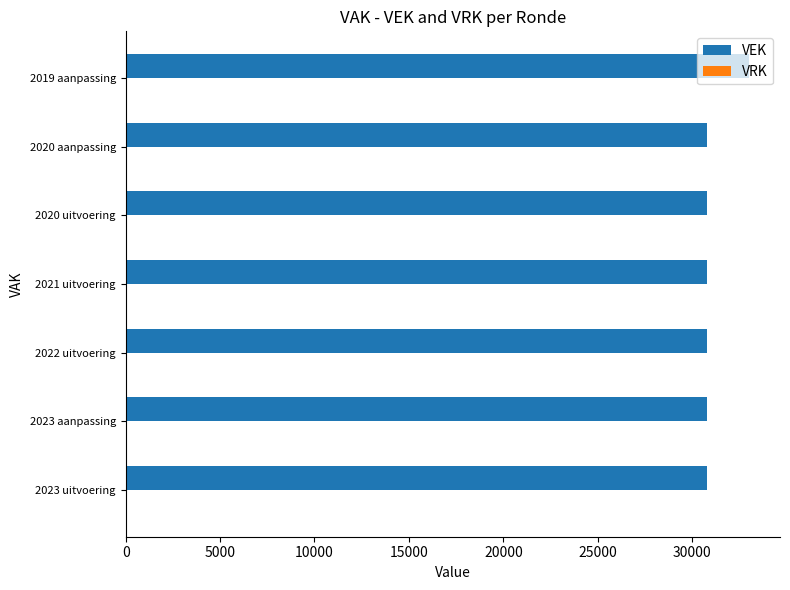

Approximately how many times larger is the value at 2023 uitvoering compared to 2019 aanpassing?

0.9